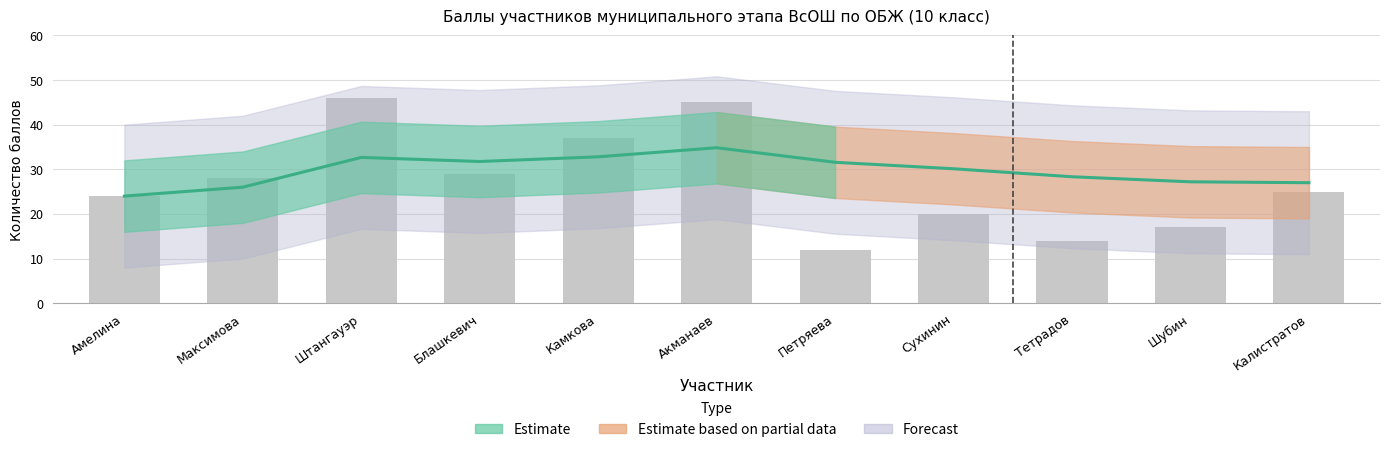

Reading right to left, what are all the values shown in this chart?

Калистратов=25	Шубин=17	Тетрадов=14	Сухинин=20	Петряева=12	Акманаев=45	Камкова=37	Блашкевич=29	Штангауэр=46	Максимова=28	Амелина=24